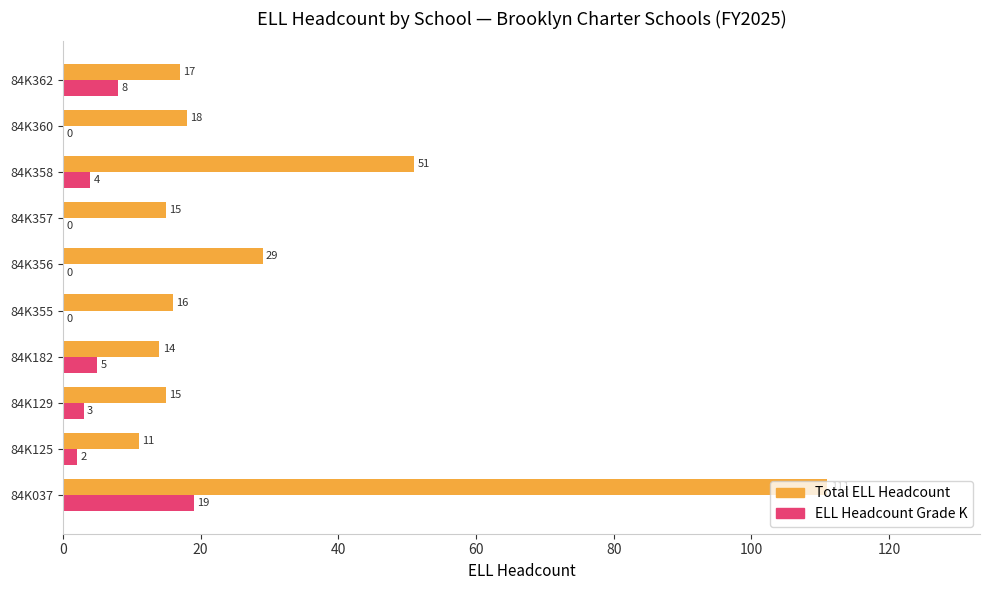

Which series has the largest total across all categories?

Total ELL Headcount